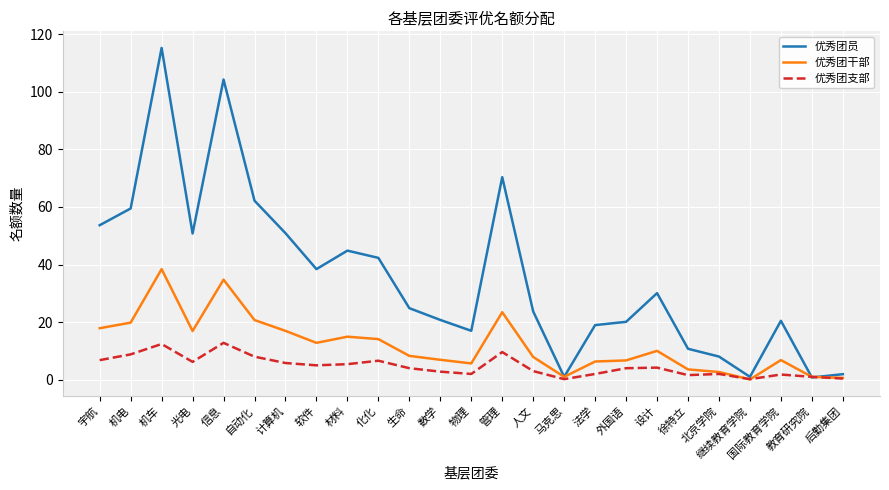

What is the difference between the maximum and minimum values in the 优秀团支部 series?

12.6